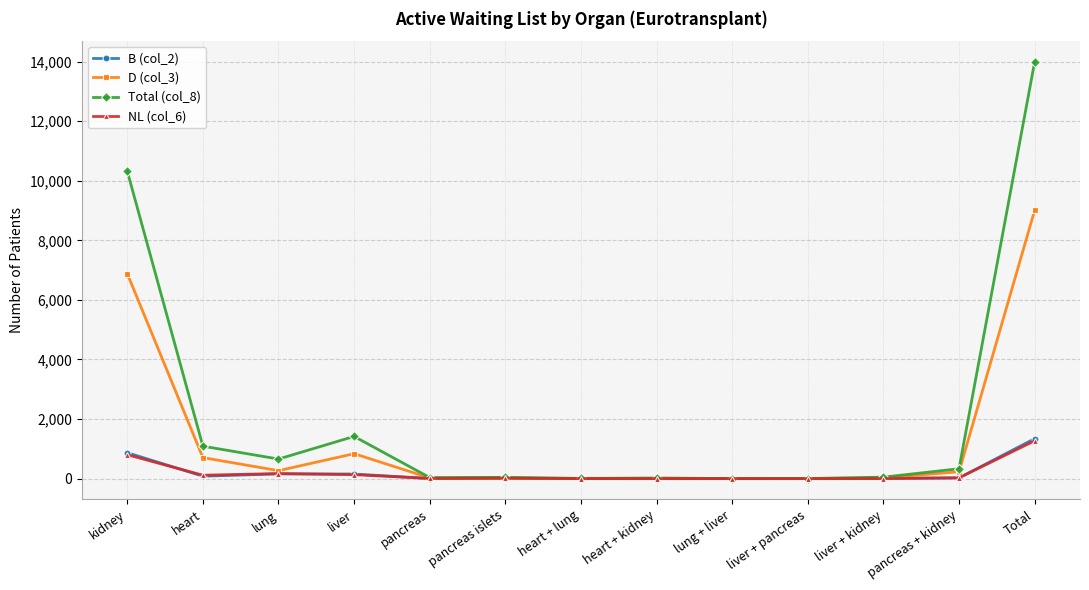

What is the difference between the highest and lowest values at pancreas?

32